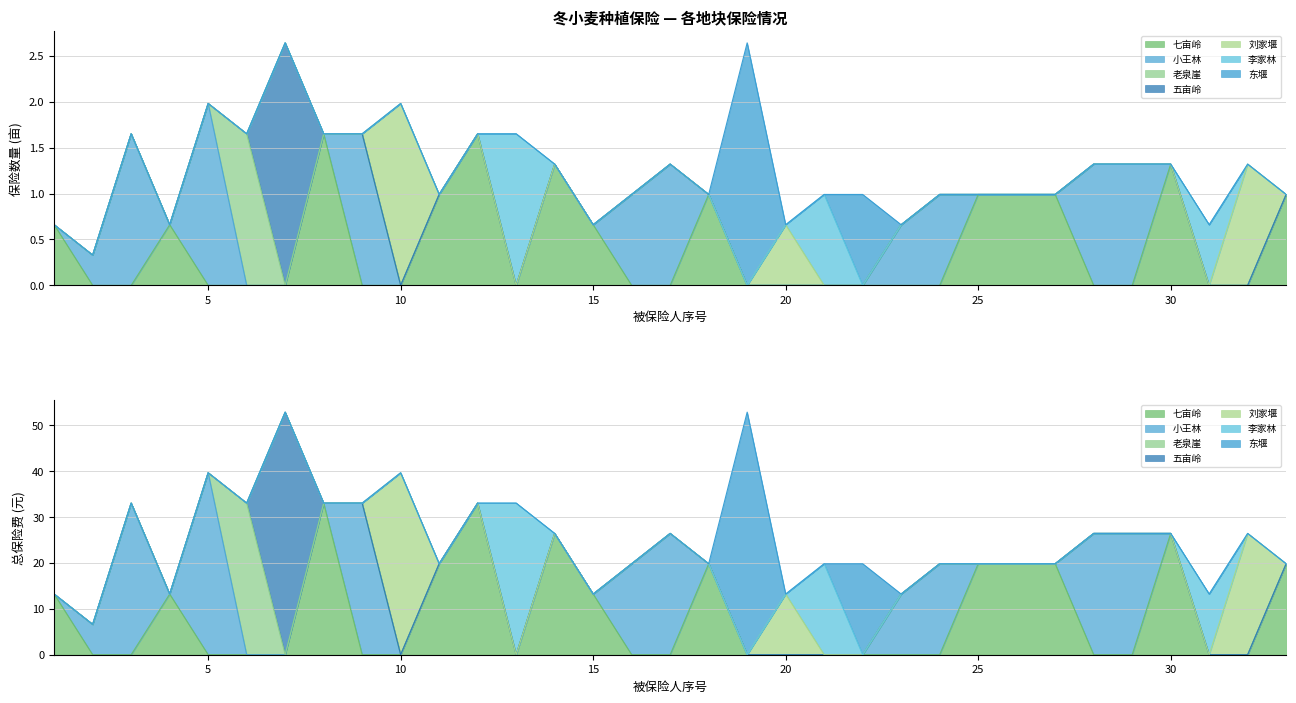

At 小王林, list the series in order from largest to smallest.

保险数量(亩), 总保险费(元)